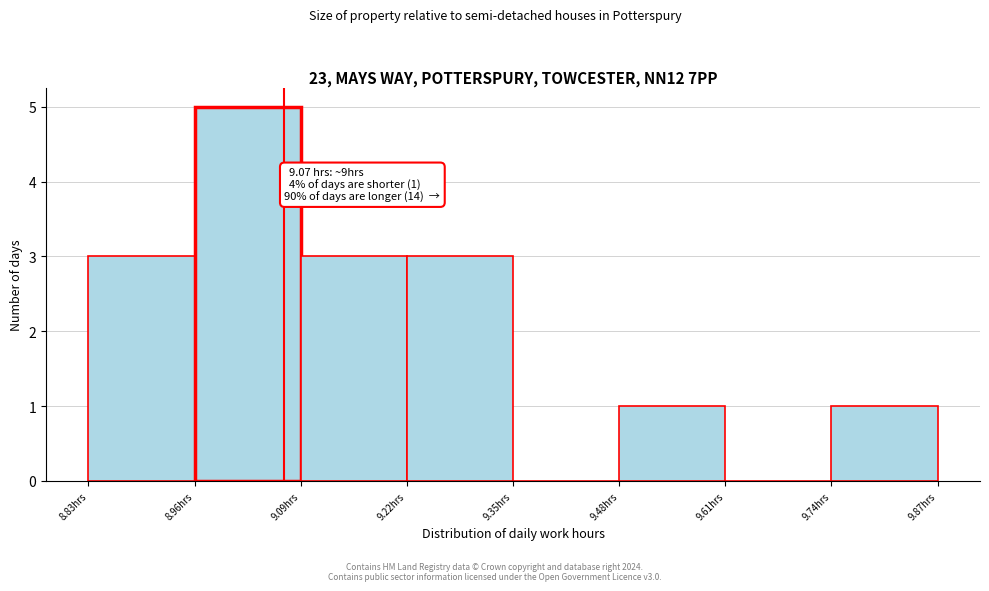

Which range on the x-axis has the tallest bar?

8.96 to 9.09